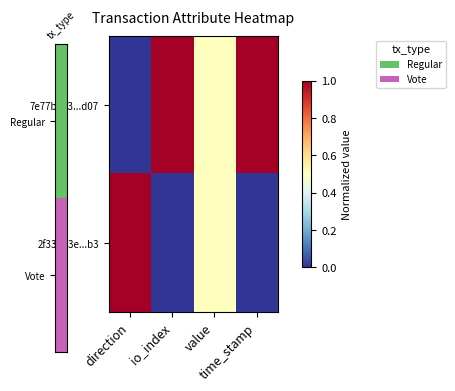

What is the total value across all series at direction?

1.0